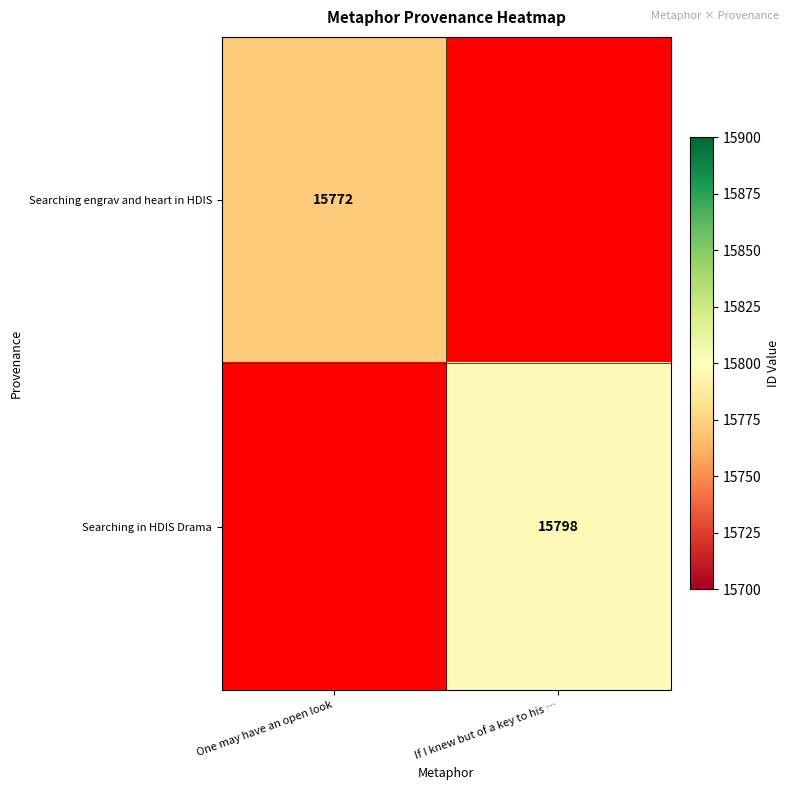

True or false: Searching in HDIS Drama has a value of 15798 at If I knew but of a key to his ….

True